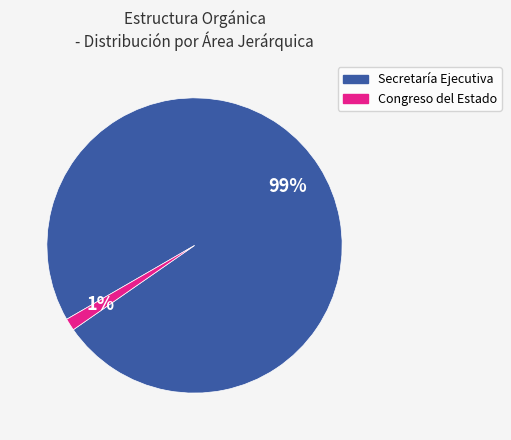

To the nearest percent, what is the average slice percentage?

50%